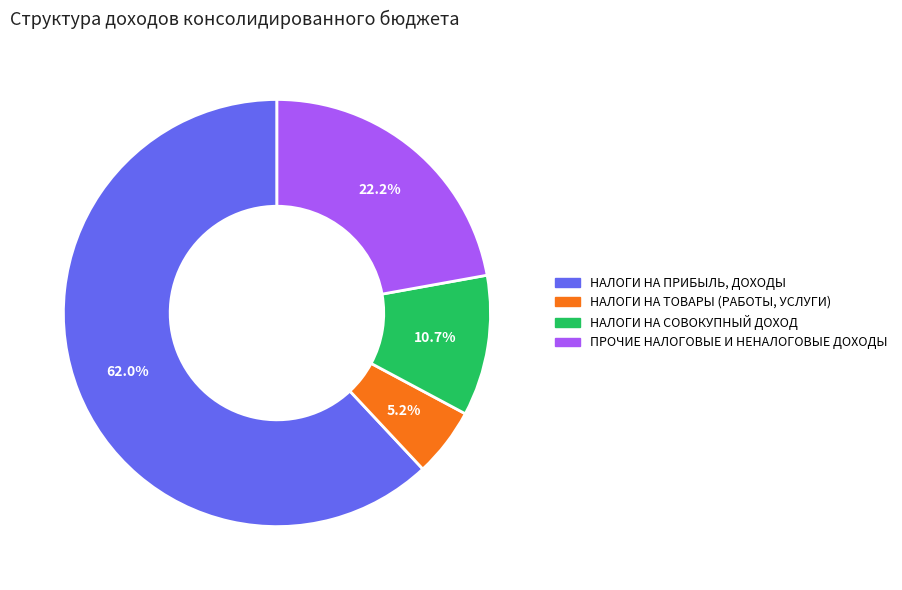

Between НАЛОГИ НА ПРИБЫЛЬ, ДОХОДЫ and НАЛОГИ НА СОВОКУПНЫЙ ДОХОД, which is larger?

НАЛОГИ НА ПРИБЫЛЬ, ДОХОДЫ